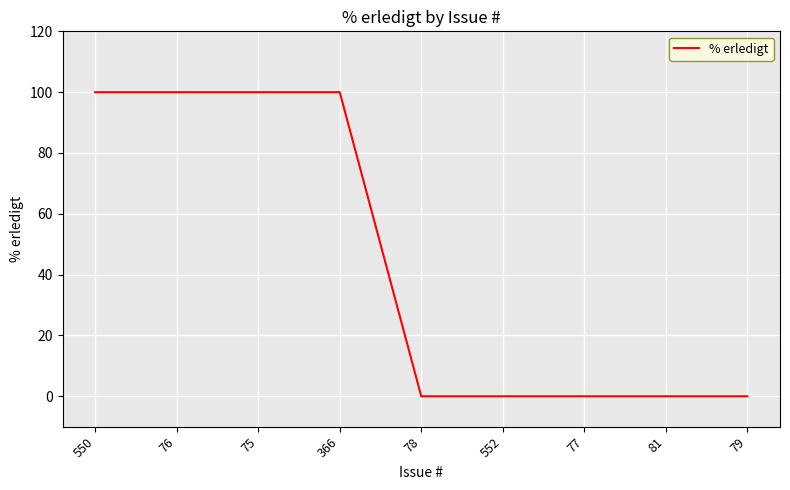

What is the average value?

44